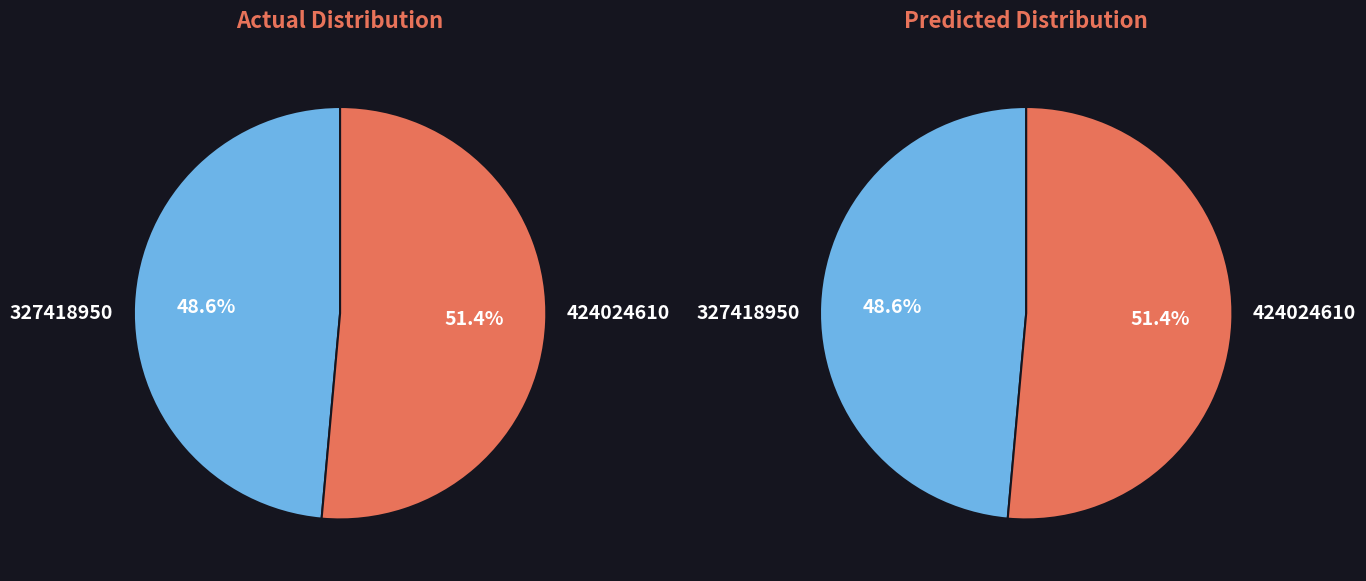

What is the ratio of the value at 327418950 to the value at 424024610?

0.9